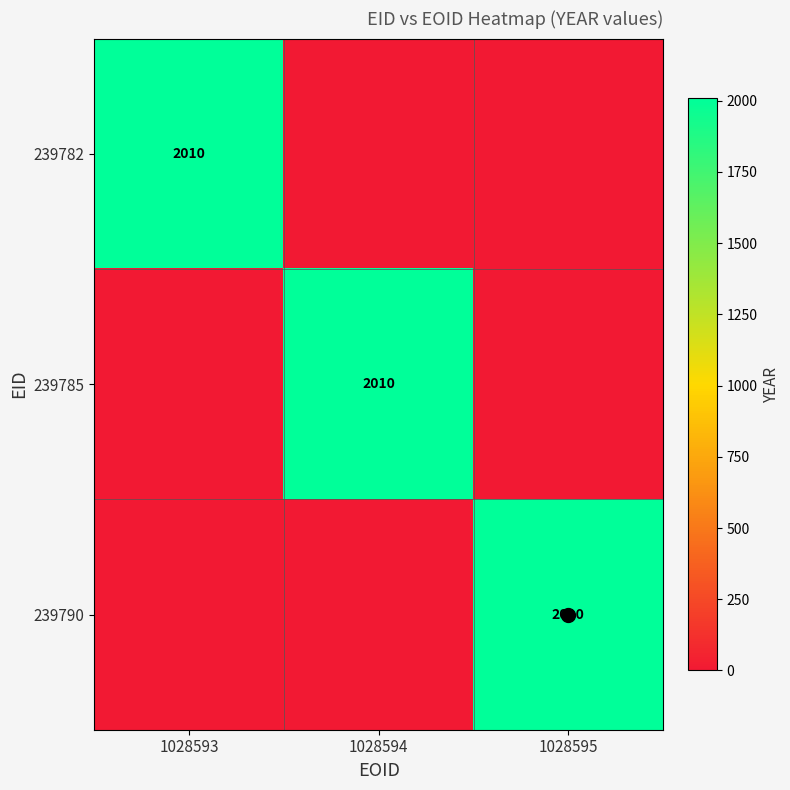

Rank the categories by 239785 value from highest to lowest.

1028594, 1028593, 1028595